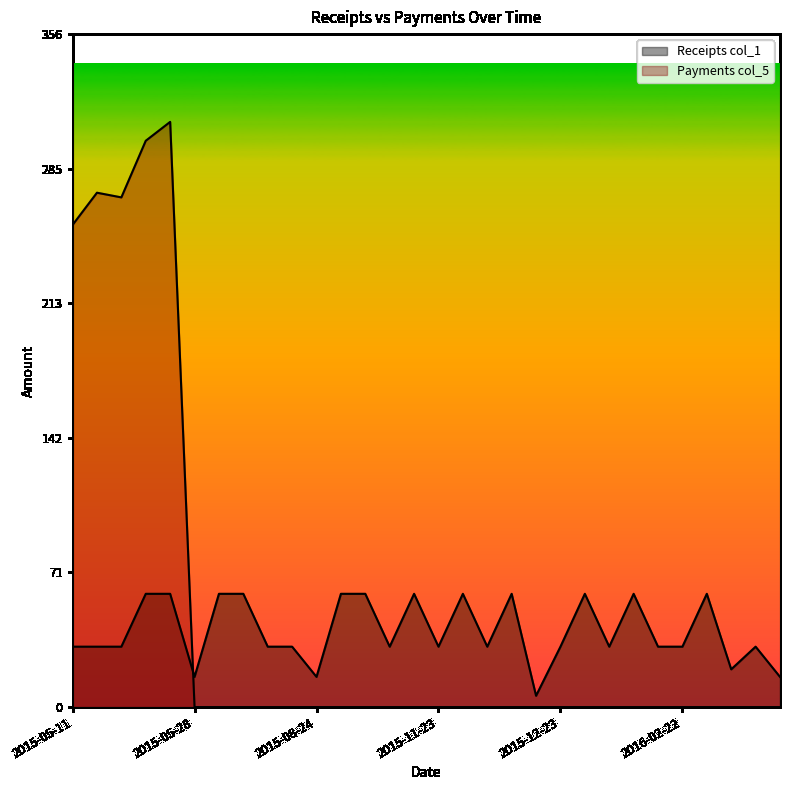

Reading left to right, transcribe all the data shown in this chart.

Receipts col_1: 32.0	32.0	32.0	60.0	60.0	16.0	60.0	60.0	32.0	32.0	16.0	60.0	60.0	32.0	60.0	32.0	60.0	32.0	60.0	6.0	32.0	60.0	32.0	60.0	32.0	32.0	60.0	20.0	32.0	16.0
Payments col_5: 255.4	272.5	270.0	300.0	310.0	0.0	0.0	0.0	0.0	0.0	0.0	0.0	0.0	0.0	0.0	0.0	0.0	0.0	0.0	0.0	0.0	0.0	0.0	0.0	0.0	0.0	0.0	0.0	0.0	0.0